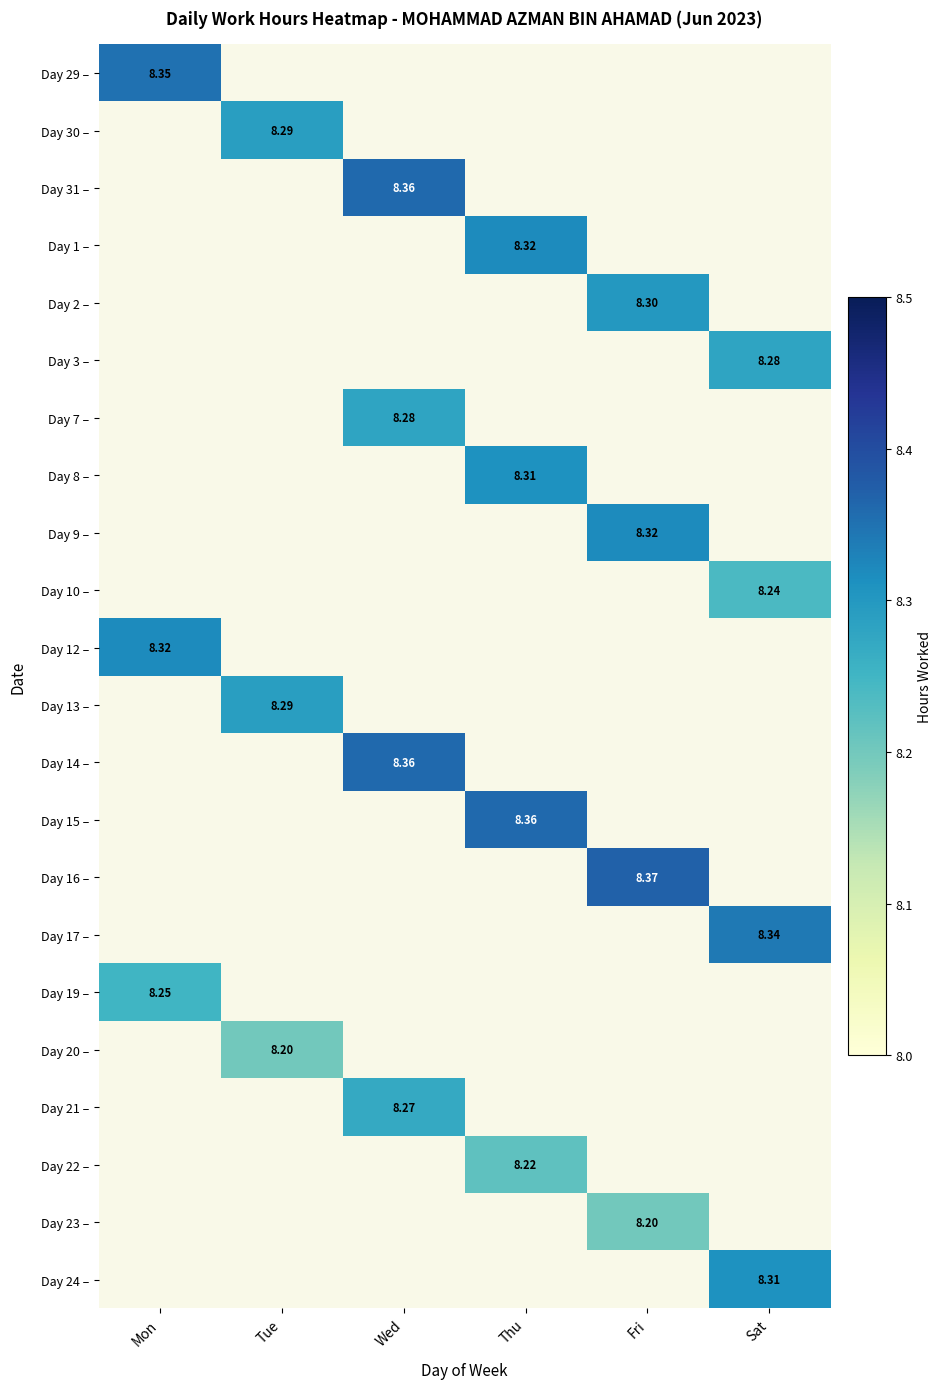

How many values in Day 3 – are above zero?

1